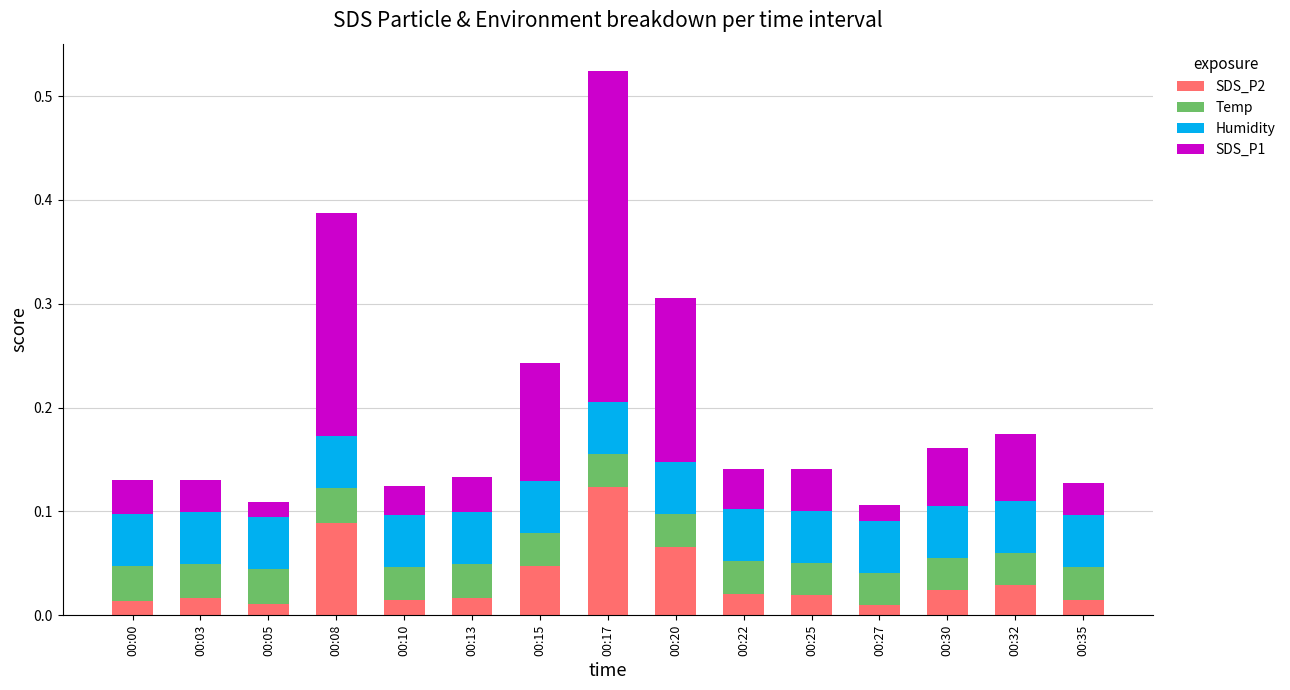

Which category has the highest value in the SDS_P2 series?

00:17